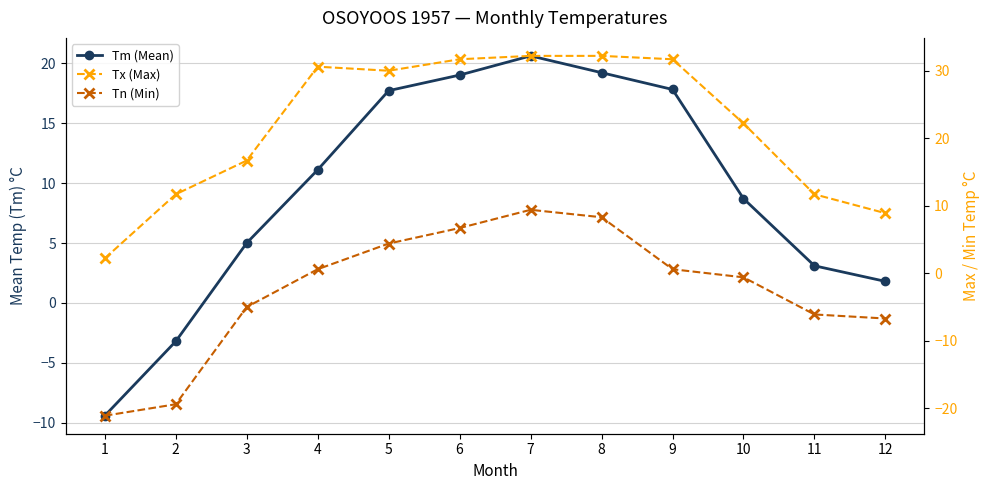

True or false: Tx (Max) and Tn (Min) cross at least once.

False